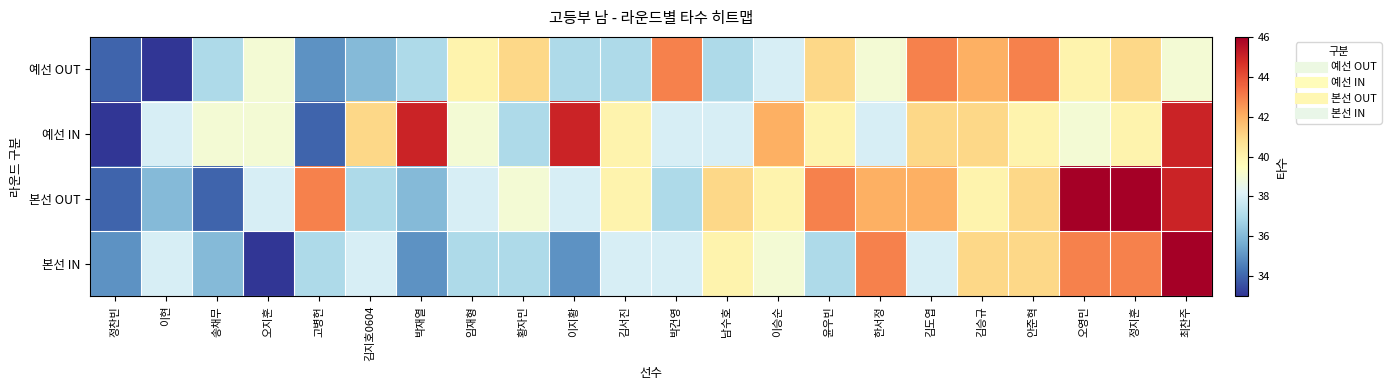

What is the spread (max minus min) of values at 정찬빈?

2